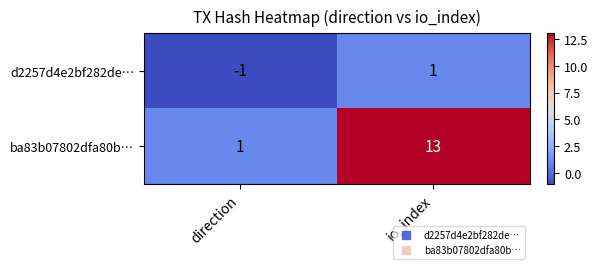

Count the number of data series in this chart.

2